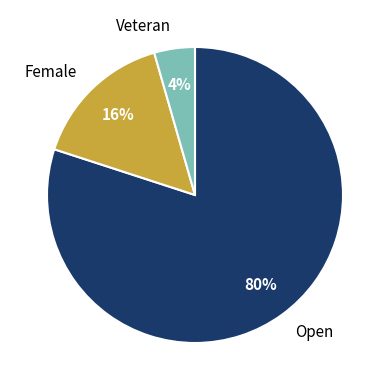

To the nearest percent, what is the difference between the Open and Female slice percentages?

64%